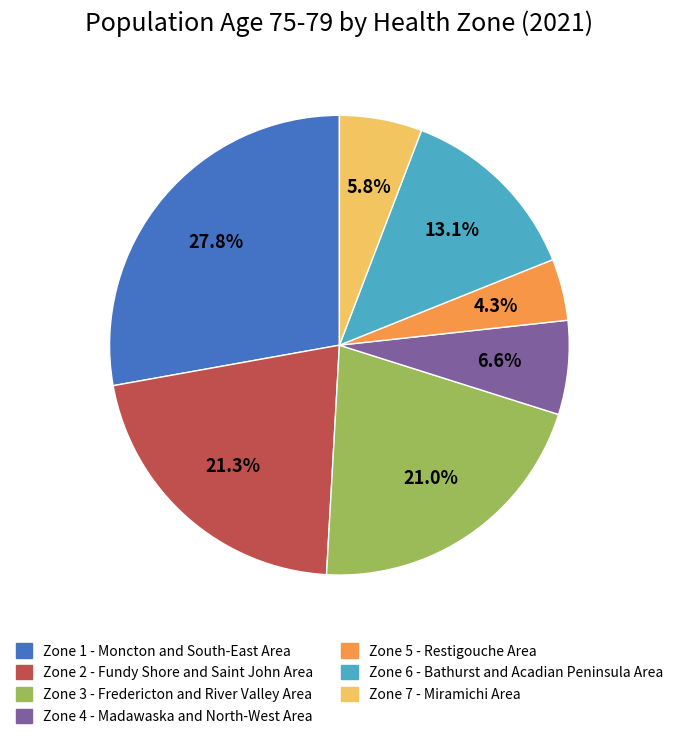

Is Zone 6 - Bathurst and Acadian Peninsula Area the majority of the pie?

No